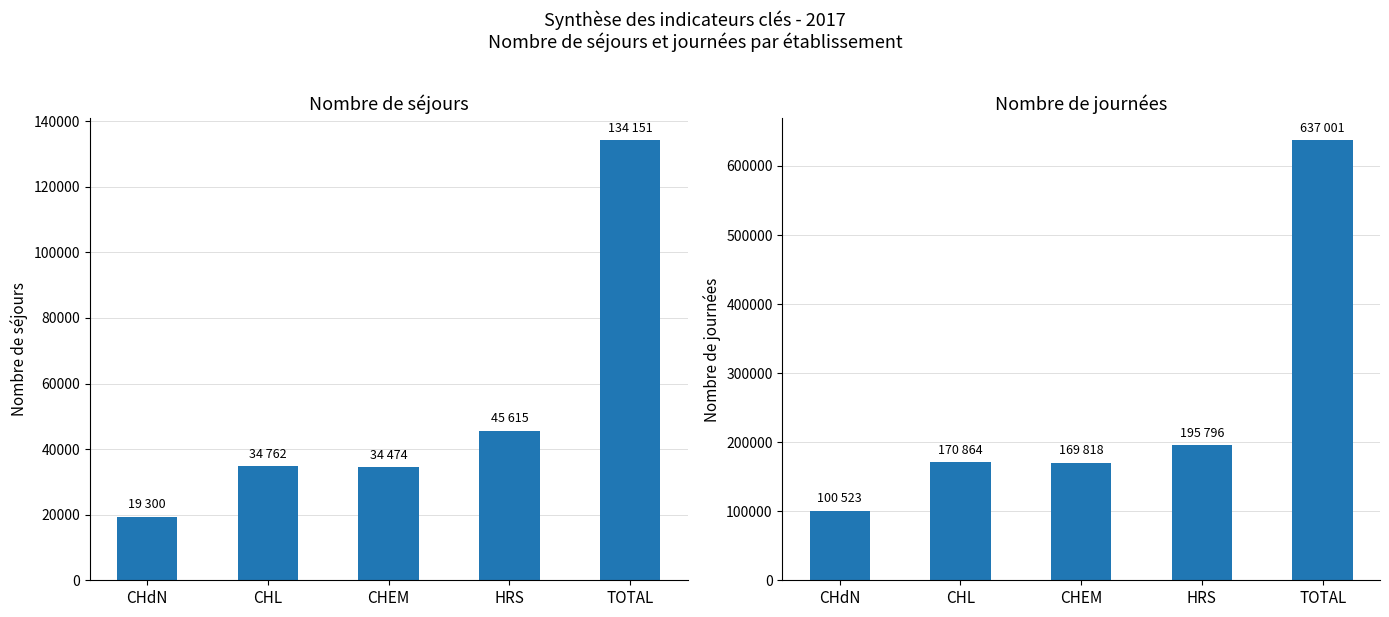

What is the label of the 2nd bar from the left?

CHL